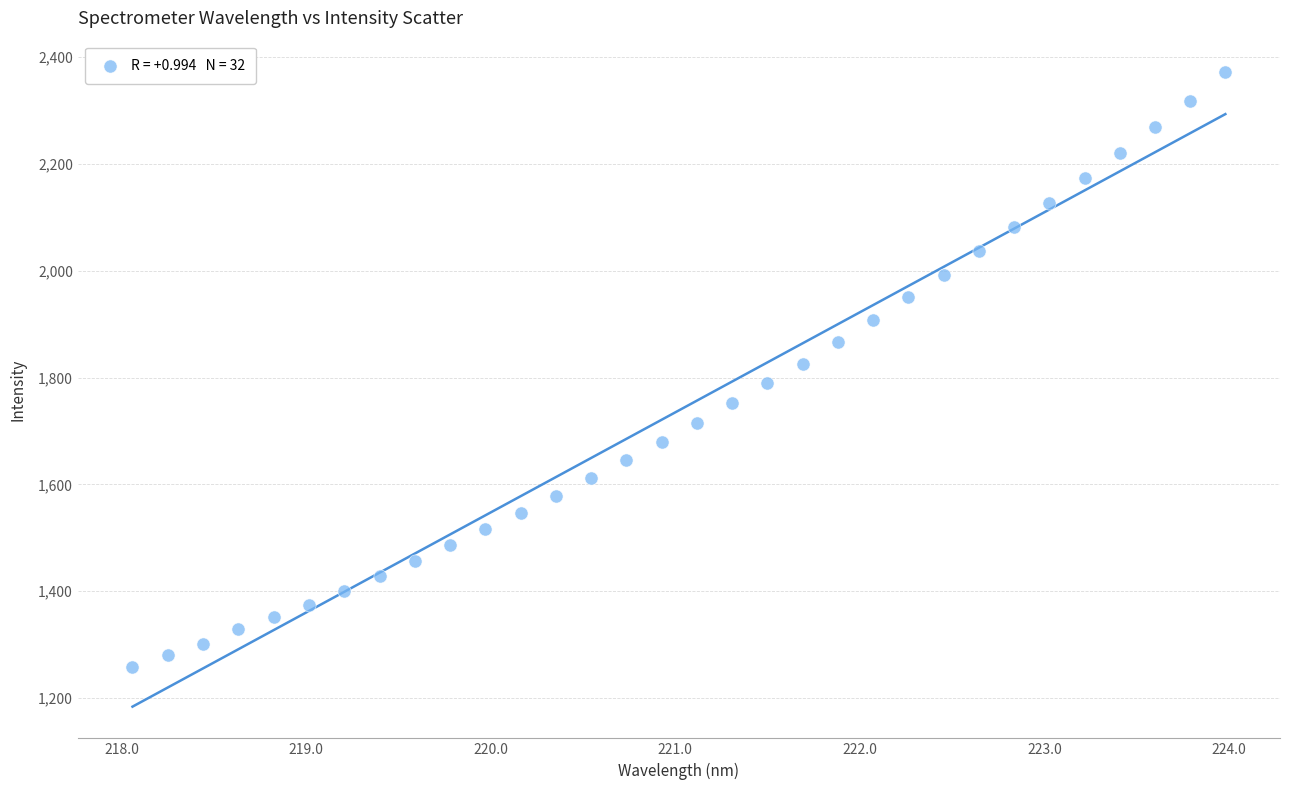

What is the range of X values (max minus min)?

5.9